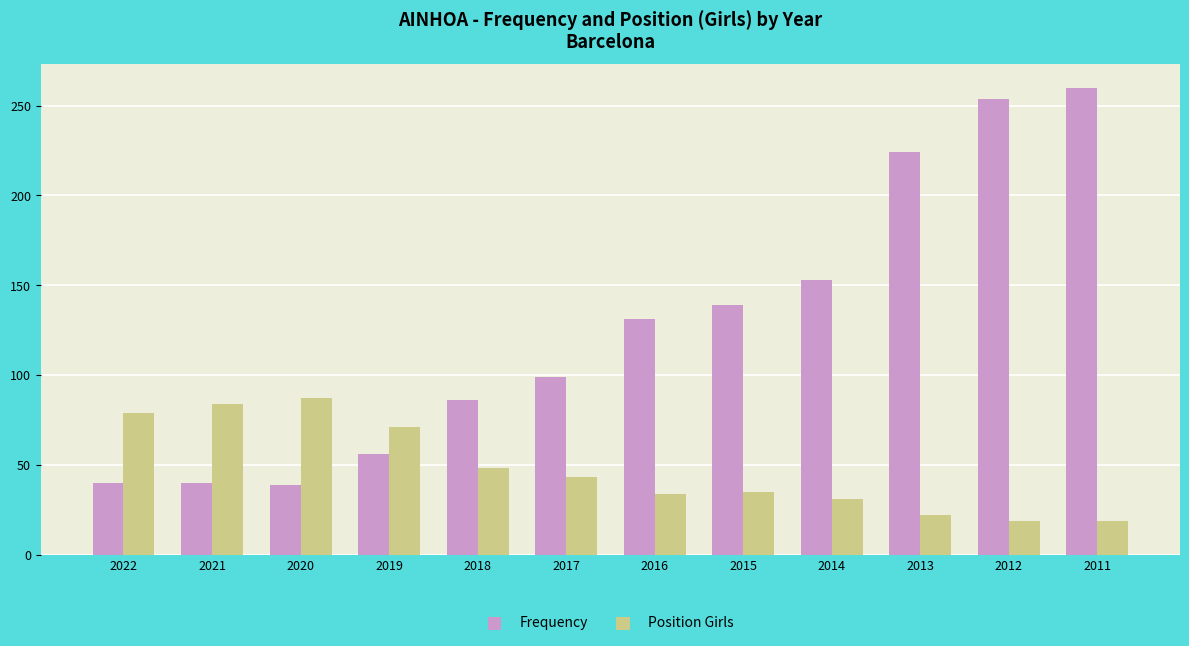

Is it true that Position Girls equals 125 at 2022?

False